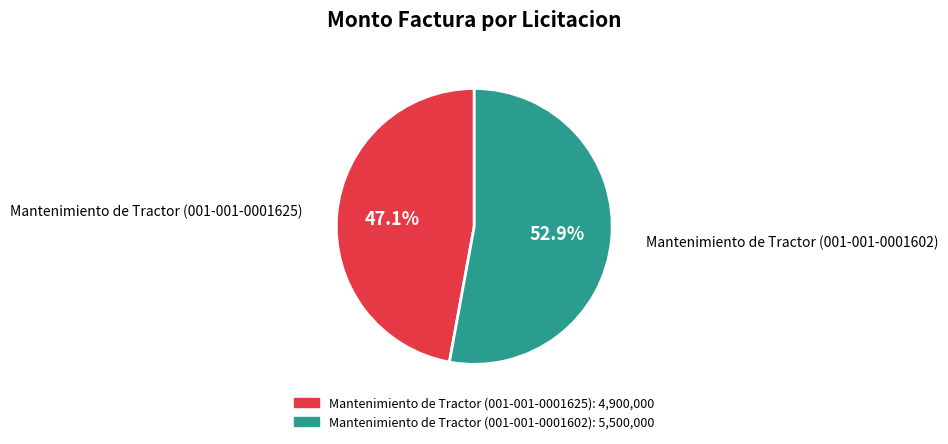

Between Mantenimiento de Tractor (001-001-0001602) and Mantenimiento de Tractor (001-001-0001625), which is larger?

Mantenimiento de Tractor (001-001-0001602)